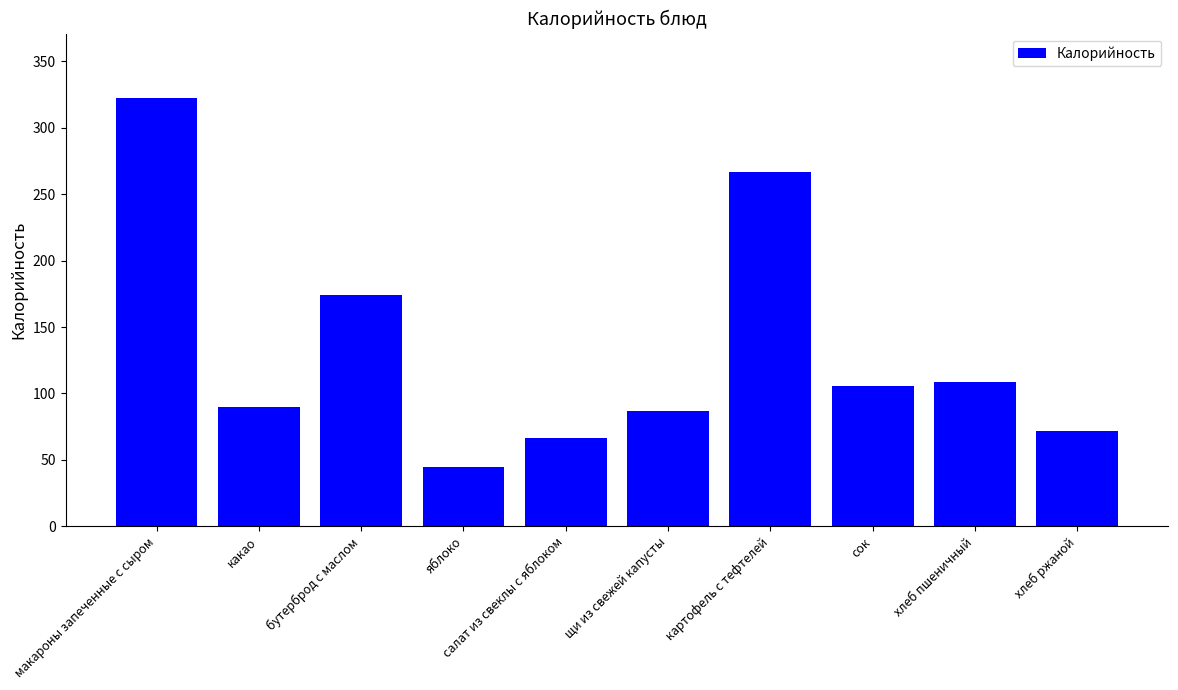

What is the average value?

133.8